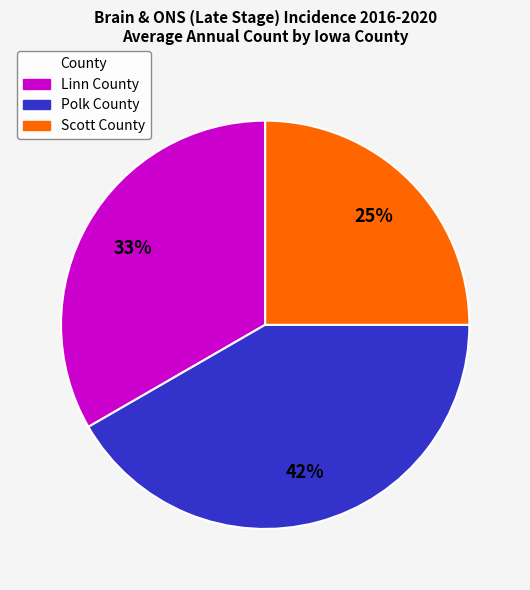

Is the sum of Polk County and Scott County greater than half?

Yes